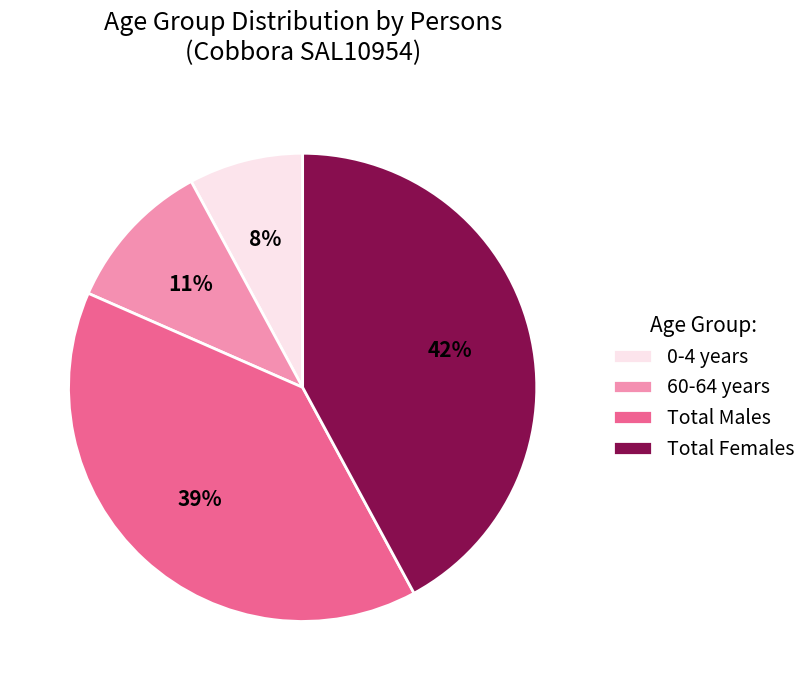

Is the sum of Total Females and 60-64 years greater than half?

Yes